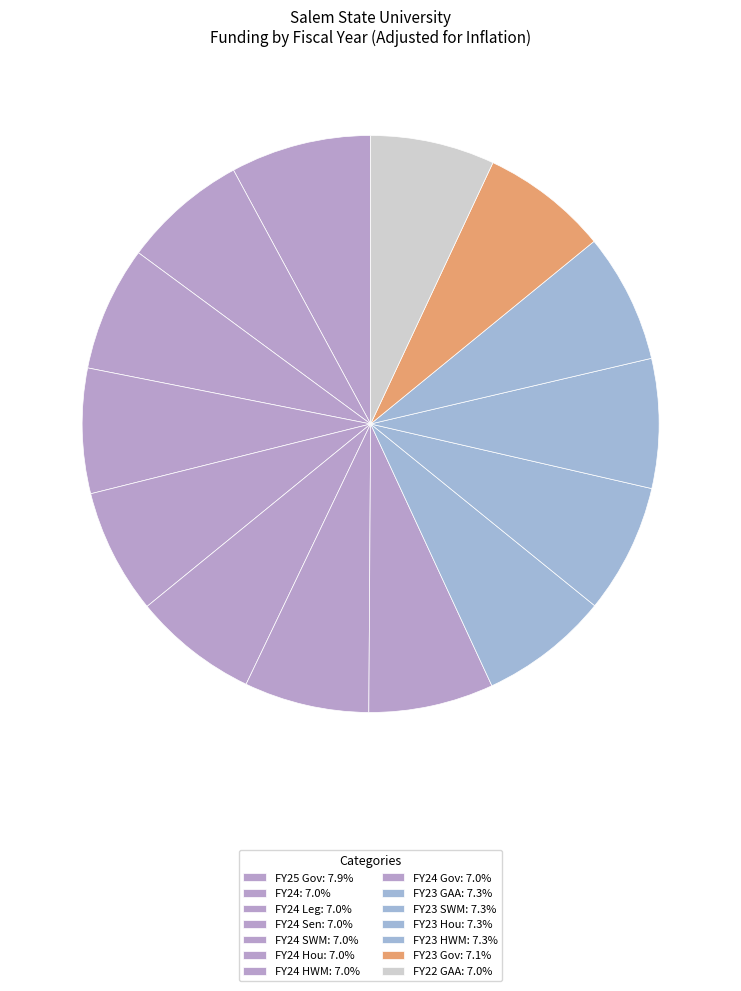

How many slices are in this pie chart?

14